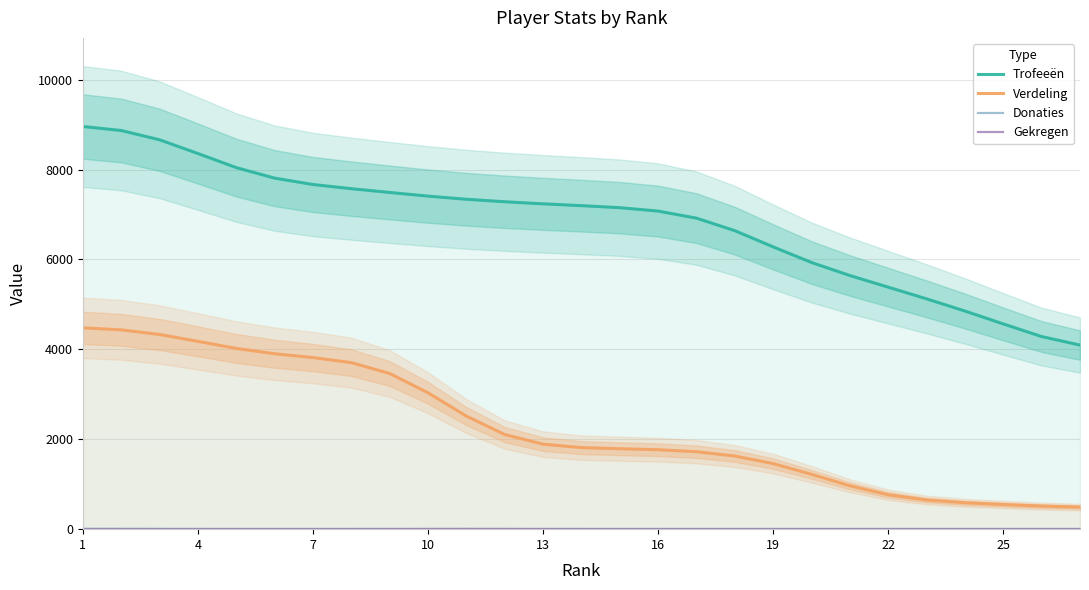

How many lines are shown in the chart?

4